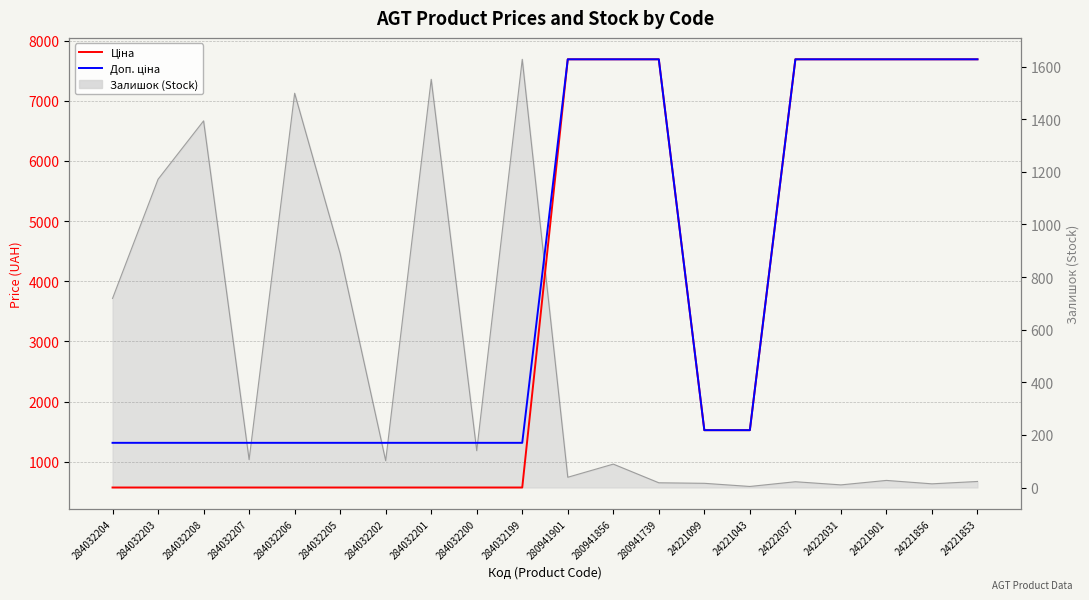

What position from the left is 284032202?

7